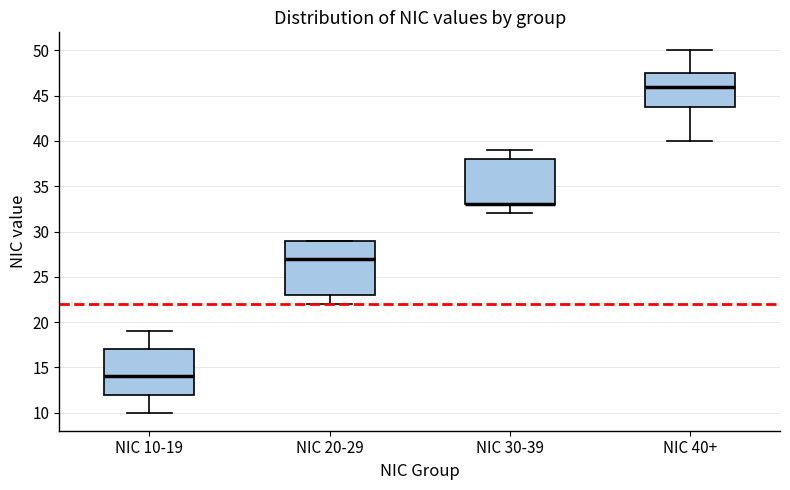

Which box is the tallest, from its lower edge to its upper edge?

NIC 20-29